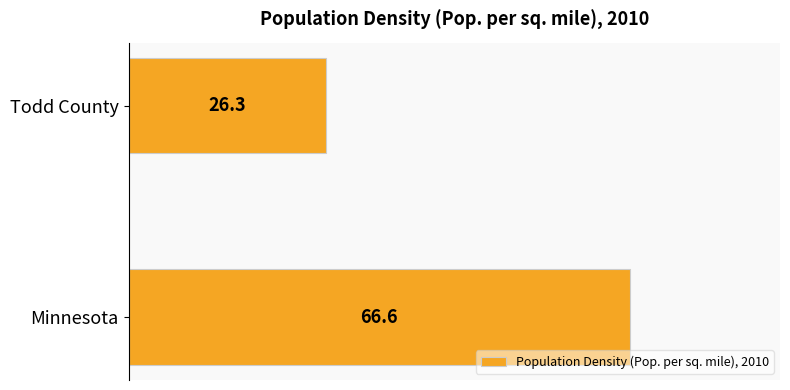

Where is the data nearest to the value 46?

Todd County